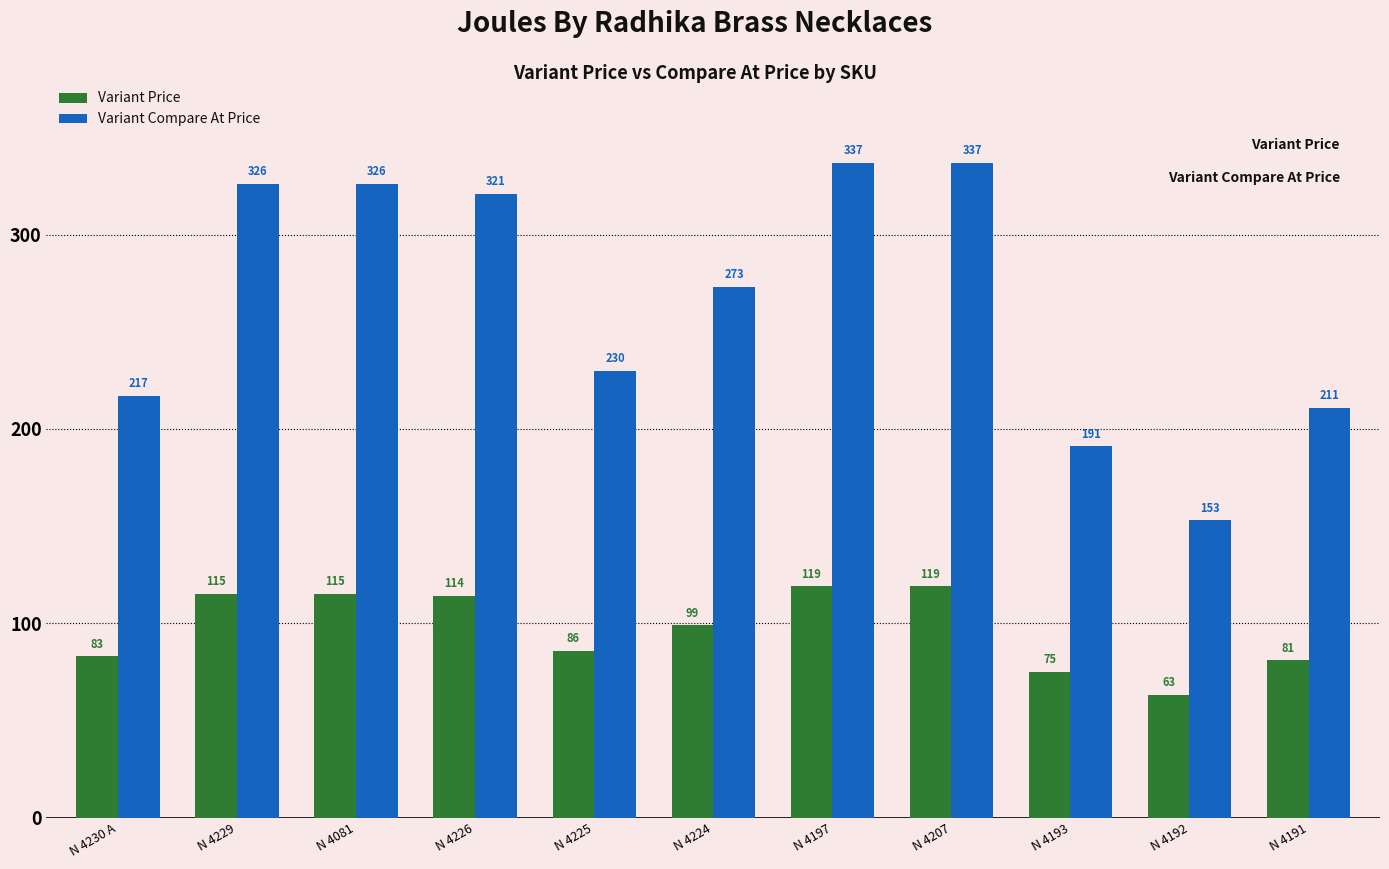

Is the value of Variant Price at N 4229 greater than the value of Variant Compare At Price at N 4226?

No